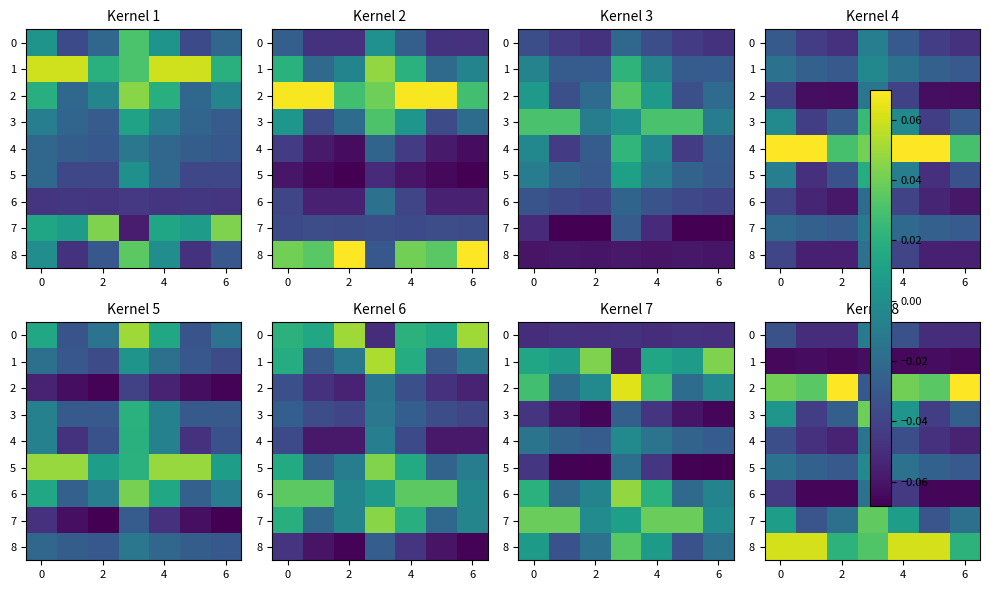

Which category has the lowest value in the 4 series?

2